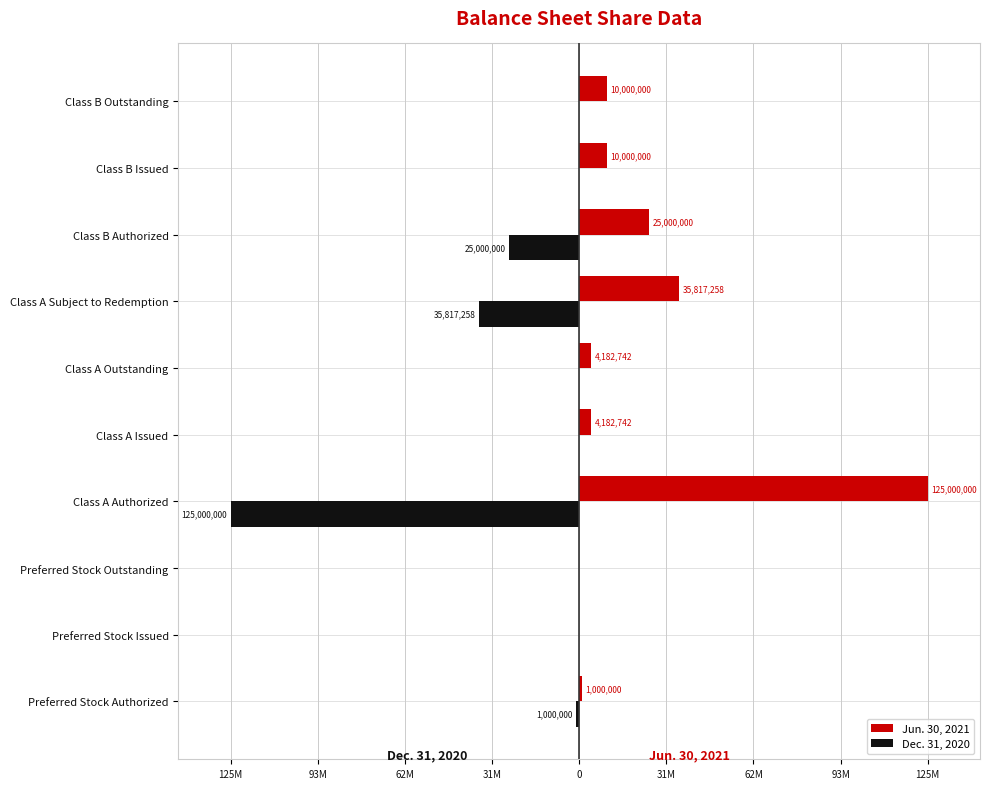

What are all the series names shown in the legend?

Jun. 30, 2021, Dec. 31, 2020